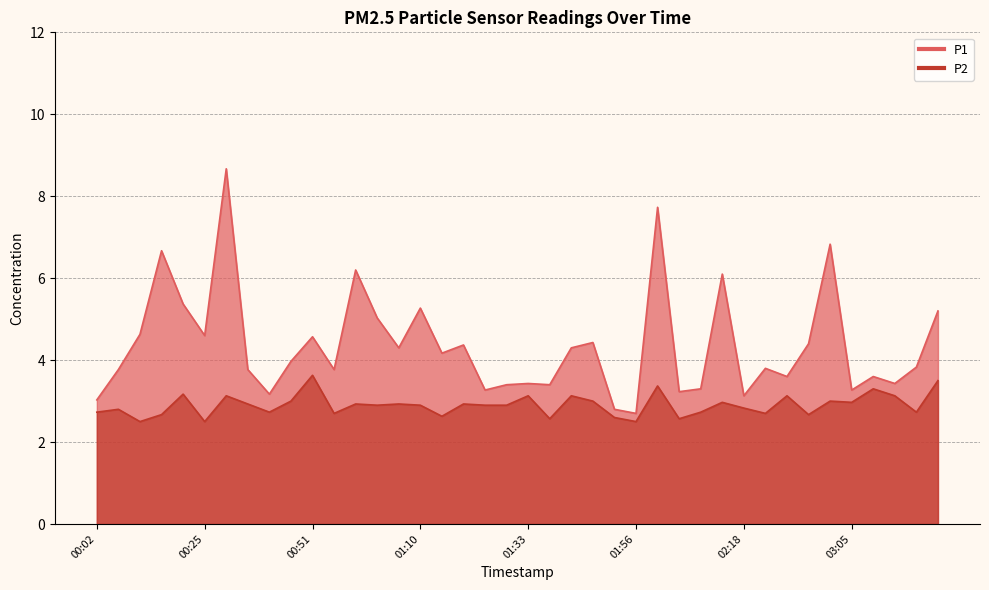

Reading left to right, list all the values displayed in this chart.

P1: 00:02=3.0	00:08=3.8	00:11=4.6	00:16=6.7	00:19=5.4	00:25=4.6	00:27=8.7	00:33=3.8	00:39=3.2	00:45=4.0	00:51=4.6	00:53=3.8	00:59=6.2	01:01=5.0	01:07=4.3	01:10=5.3	01:16=4.2	01:19=4.4	01:21=3.3	01:27=3.4	01:33=3.4	01:39=3.4	01:42=4.3	01:48=4.4	01:50=2.8	01:56=2.7	02:02=7.7	02:04=3.2	02:10=3.3	02:13=6.1	02:18=3.1	02:21=3.8	02:27=3.6	02:32=4.4	02:38=6.8	03:05=3.3	03:21=3.6	03:24=3.4	03:29=3.8	03:35=5.2
P2: 00:02=2.7	00:08=2.8	00:11=2.5	00:16=2.7	00:19=3.2	00:25=2.5	00:27=3.1	00:33=2.9	00:39=2.7	00:45=3.0	00:51=3.6	00:53=2.7	00:59=2.9	01:01=2.9	01:07=2.9	01:10=2.9	01:16=2.6	01:19=2.9	01:21=2.9	01:27=2.9	01:33=3.1	01:39=2.6	01:42=3.1	01:48=3.0	01:50=2.6	01:56=2.5	02:02=3.4	02:04=2.6	02:10=2.7	02:13=3.0	02:18=2.8	02:21=2.7	02:27=3.1	02:32=2.7	02:38=3.0	03:05=3.0	03:21=3.3	03:24=3.1	03:29=2.7	03:35=3.5